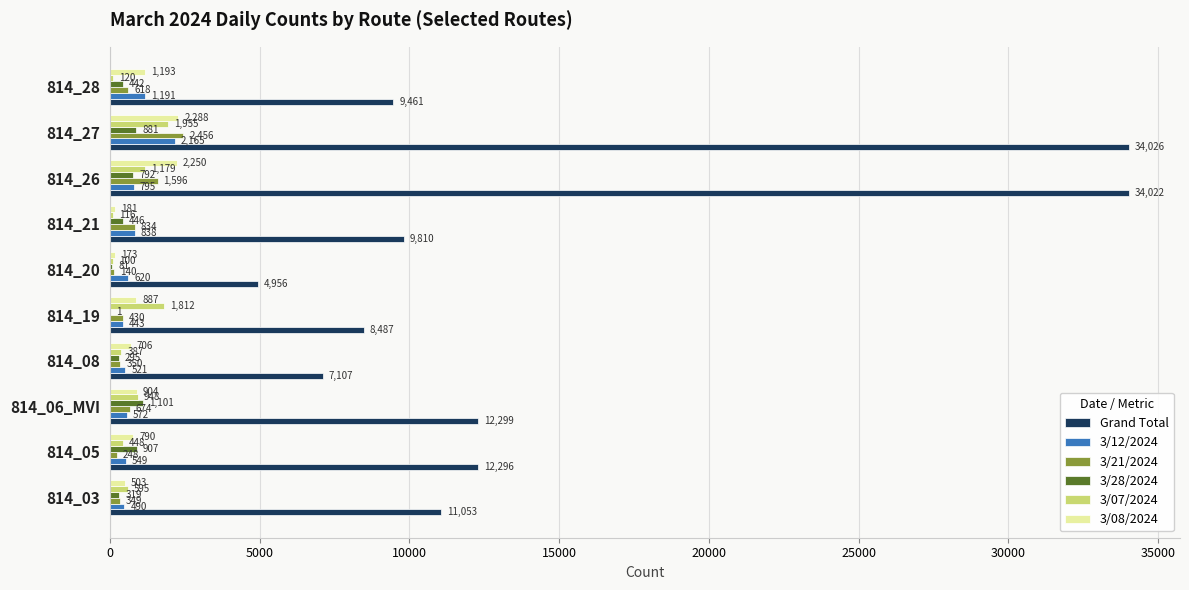

Which series changed the most between 814_19 and 814_28?

3/07/2024